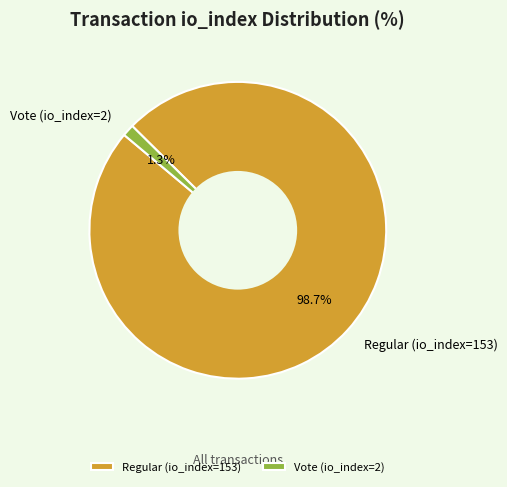

Rank the categories by value from lowest to highest.

Vote (io_index=2), Regular (io_index=153)